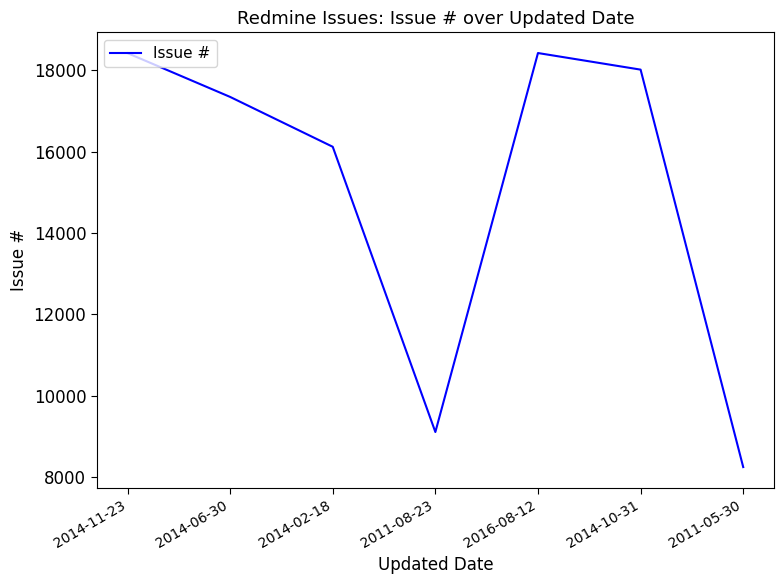

The value at 2016-08-12 is 32899. True or false?

False